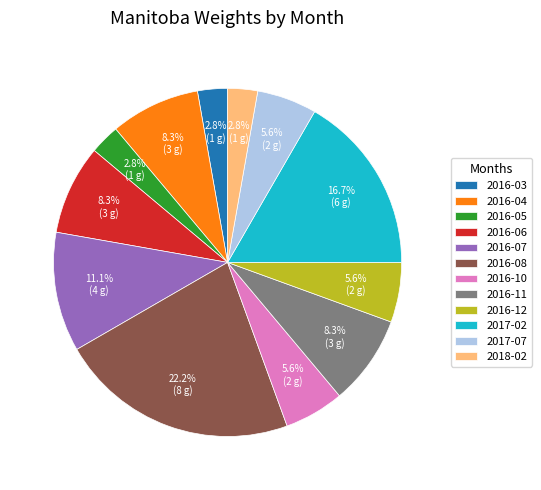

Is there a majority slice in this chart?

No